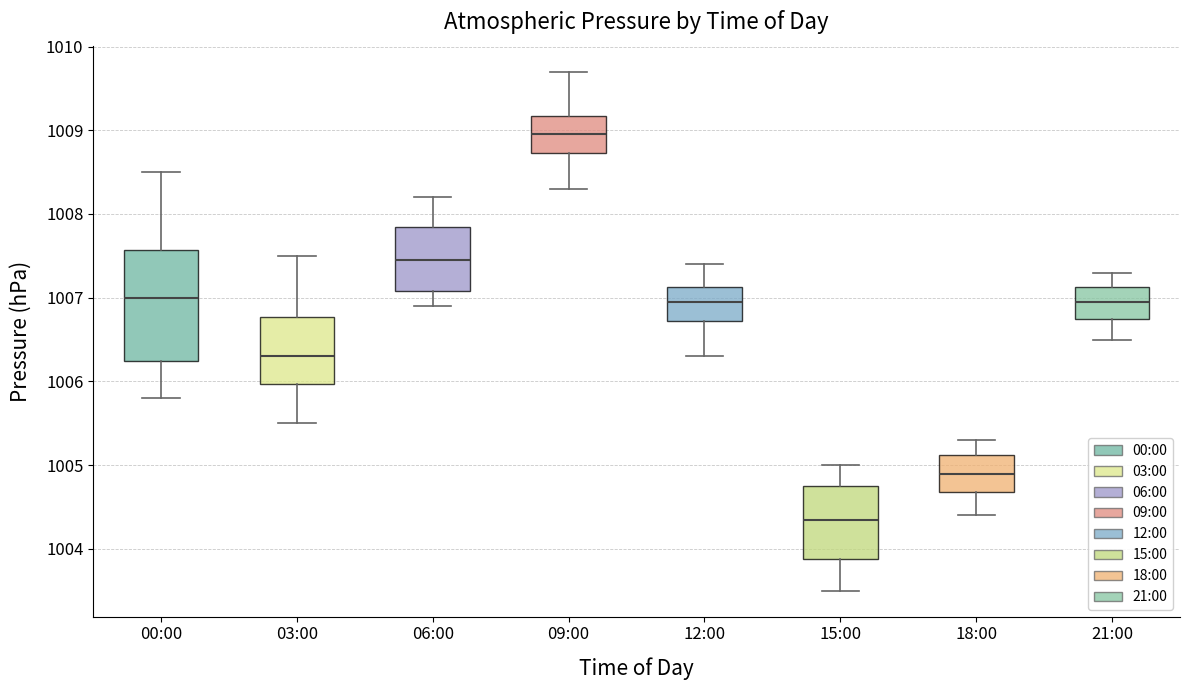

Where does the upper whisker of the box for 06:00 end on the y-axis? The values are not printed on the chart, so give them approximately, as read against the axis.

1008.2